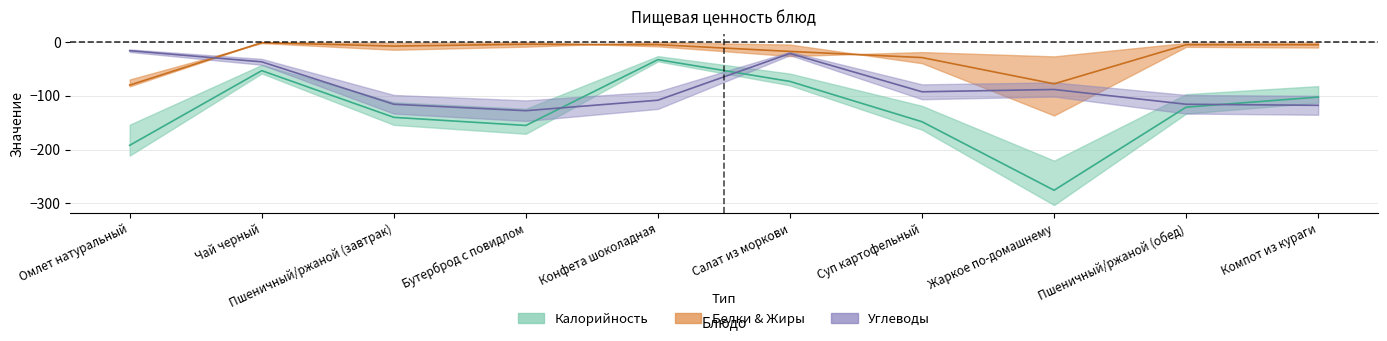

Between Пшеничный/ржаной (обед) and Омлет натуральный, which is larger?

Пшеничный/ржаной (обед)